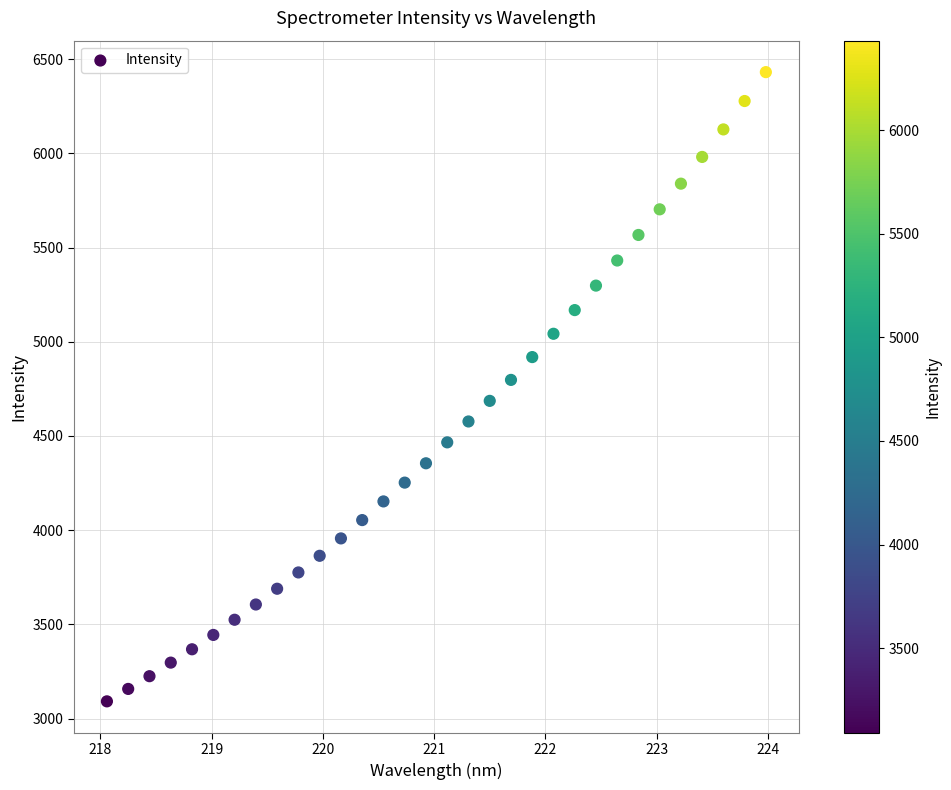

What Y value in the scatter plot is closest to 4761?

4797.7